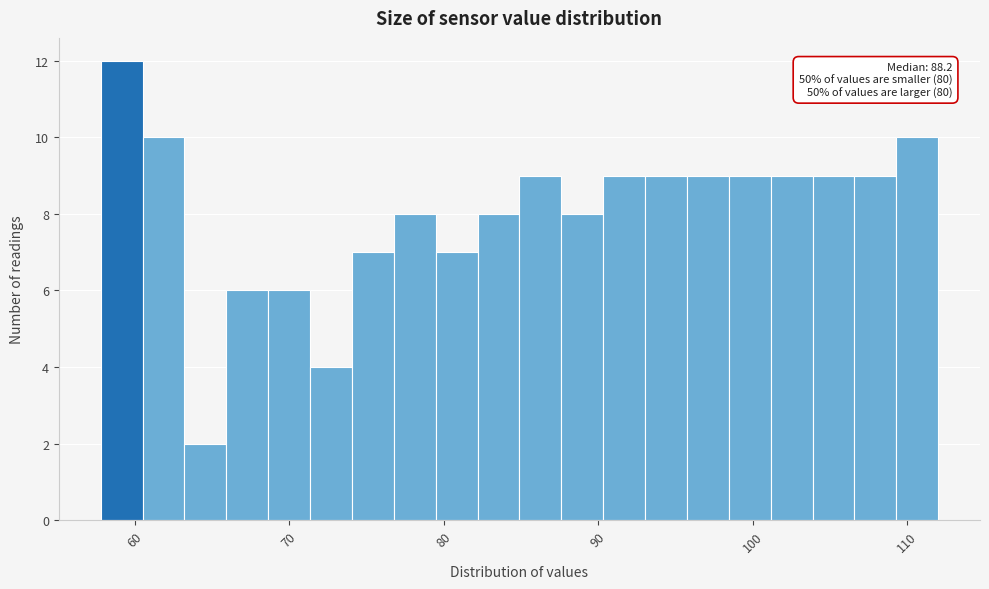

Around what value on the x-axis is the tallest bar? Give the approximate position of its centre, as read against the axis.

59